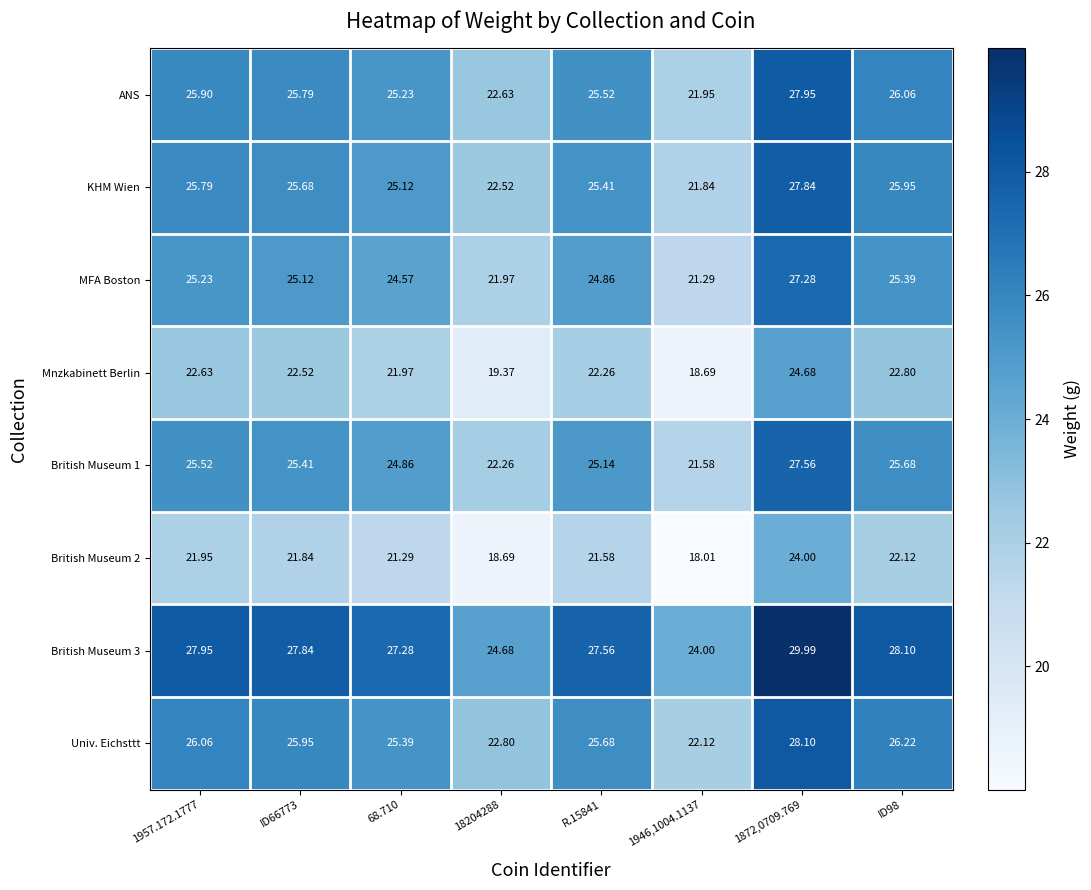

At how many categories does at least one series exceed 29?

1